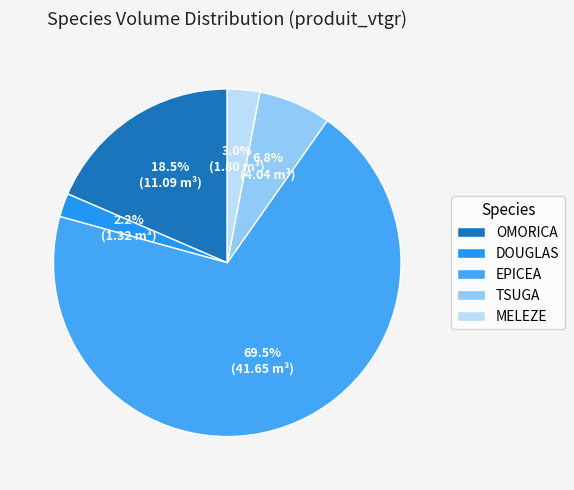

Is there any slice that represents more than half of the pie?

Yes